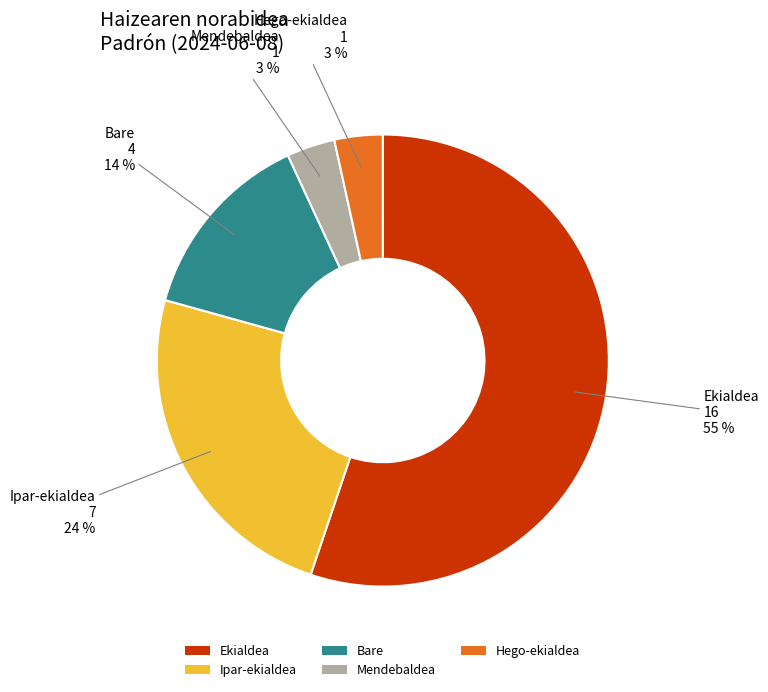

Which category accounts for the majority?

Ekialdea